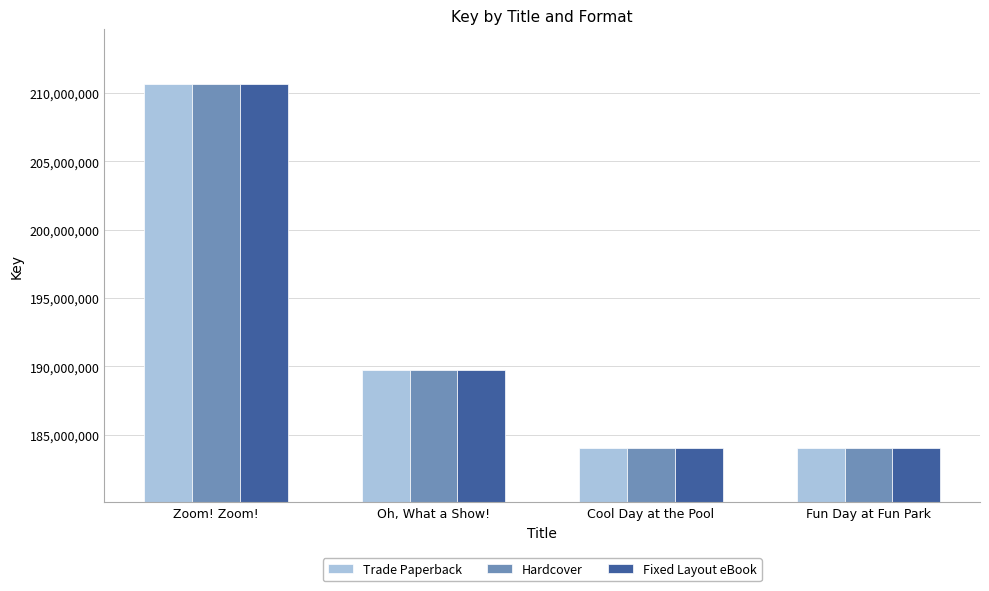

Is it true that Fixed Layout eBook equals 210667740 at Zoom! Zoom!?

True